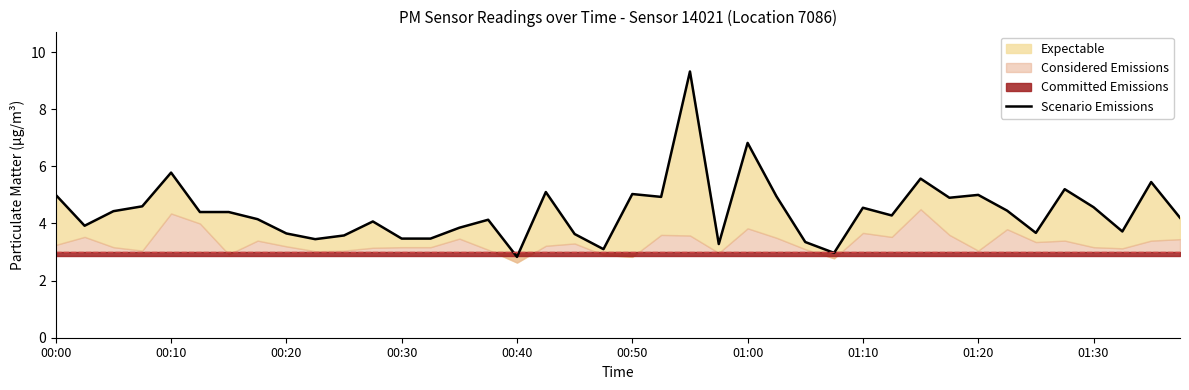

Which has a higher value, 15 or 35?

35